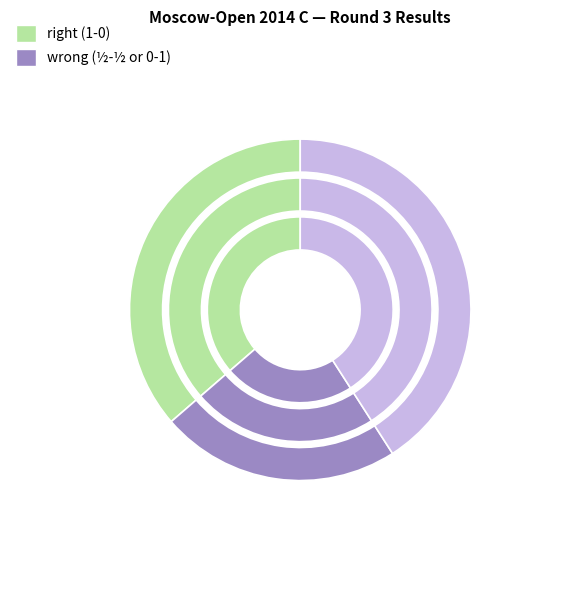

What portion of the pie excludes 0 - 1?

62.0%